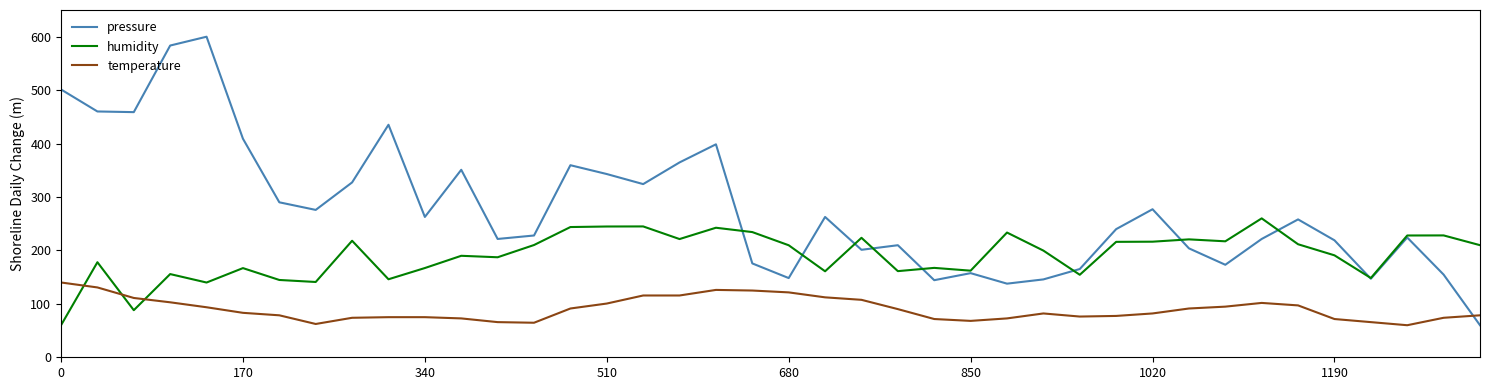

Which series has the largest total across all categories?

pressure